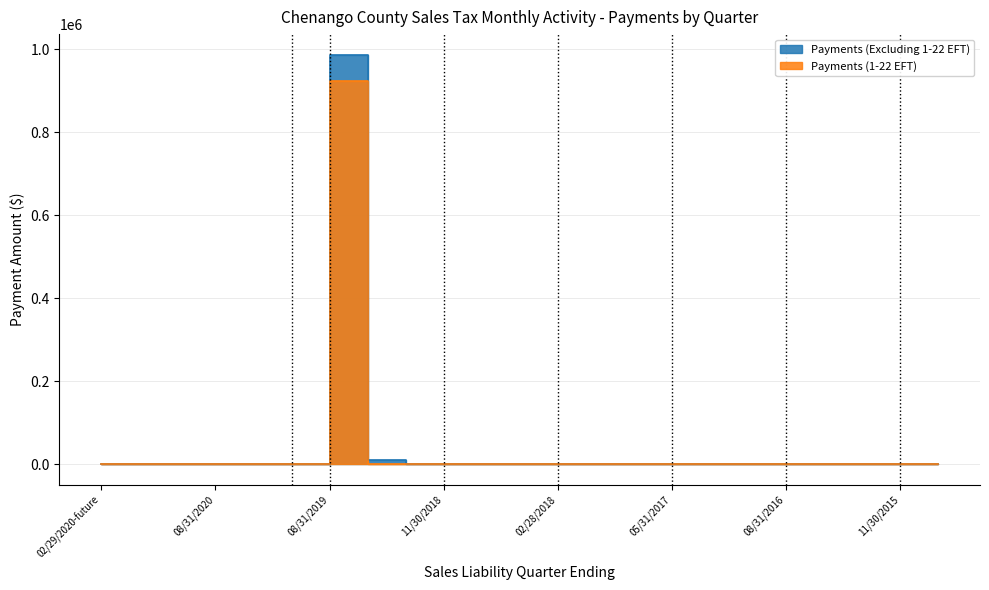

Where is Payments (Excluding 1-22 EFT) nearest to the value 493843?

05/31/2019